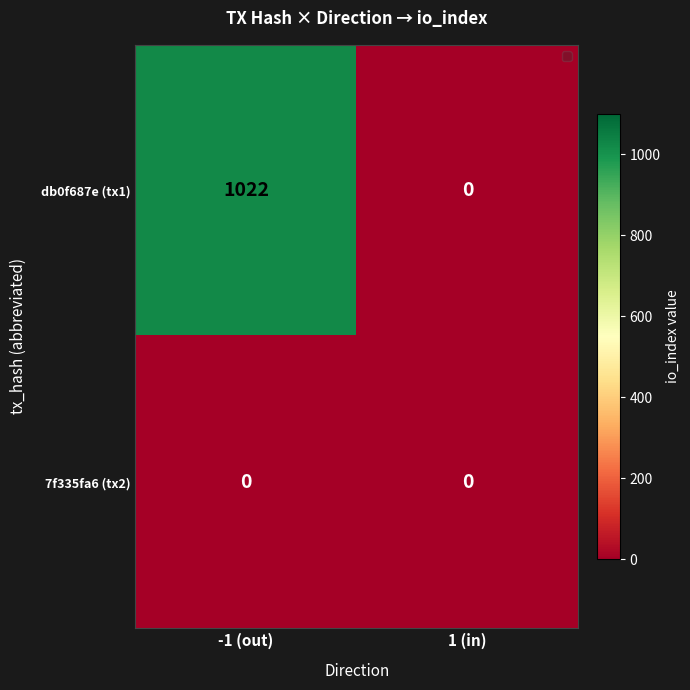

At which category is the sum across all series the highest?

-1 (out)